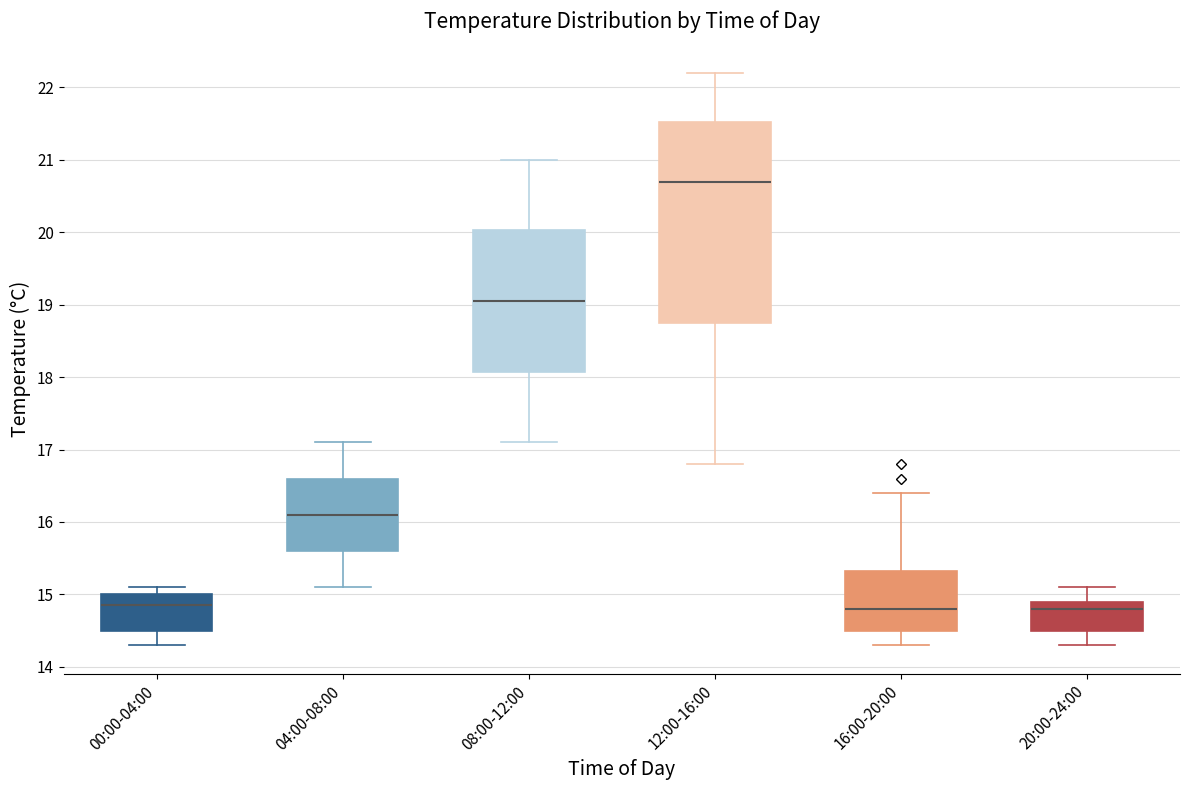

Where is the lower edge of the box for 04:00-08:00 on the y-axis? The values are not printed on the chart, so give them approximately, as read against the axis.

15.6